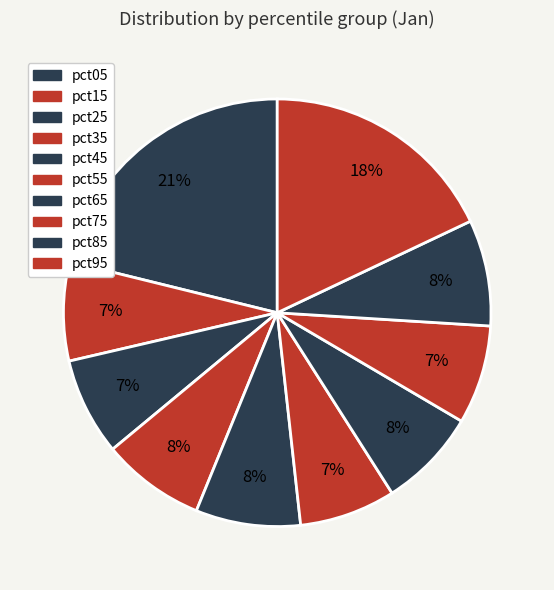

How many segments does this pie chart have?

10